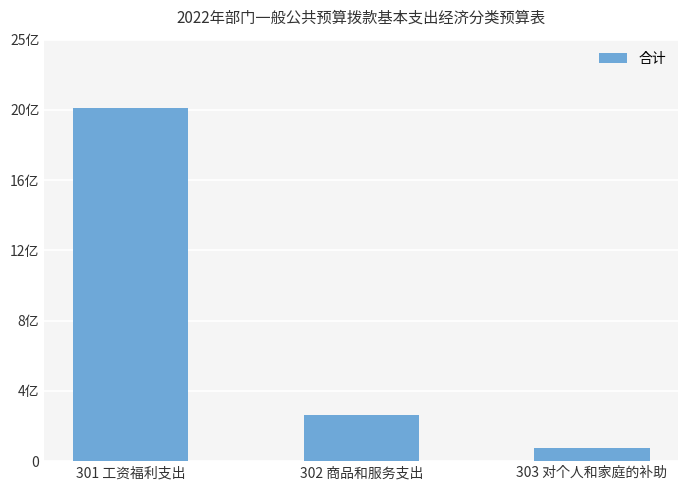

Does the chart contain any negative values?

No